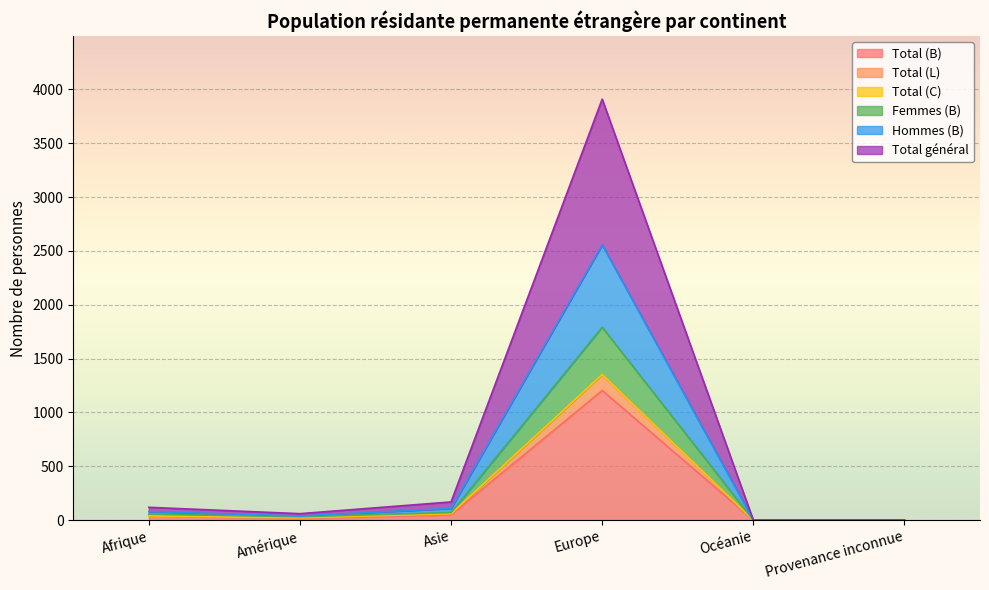

What is the highest value of the Total (B) series?

1204